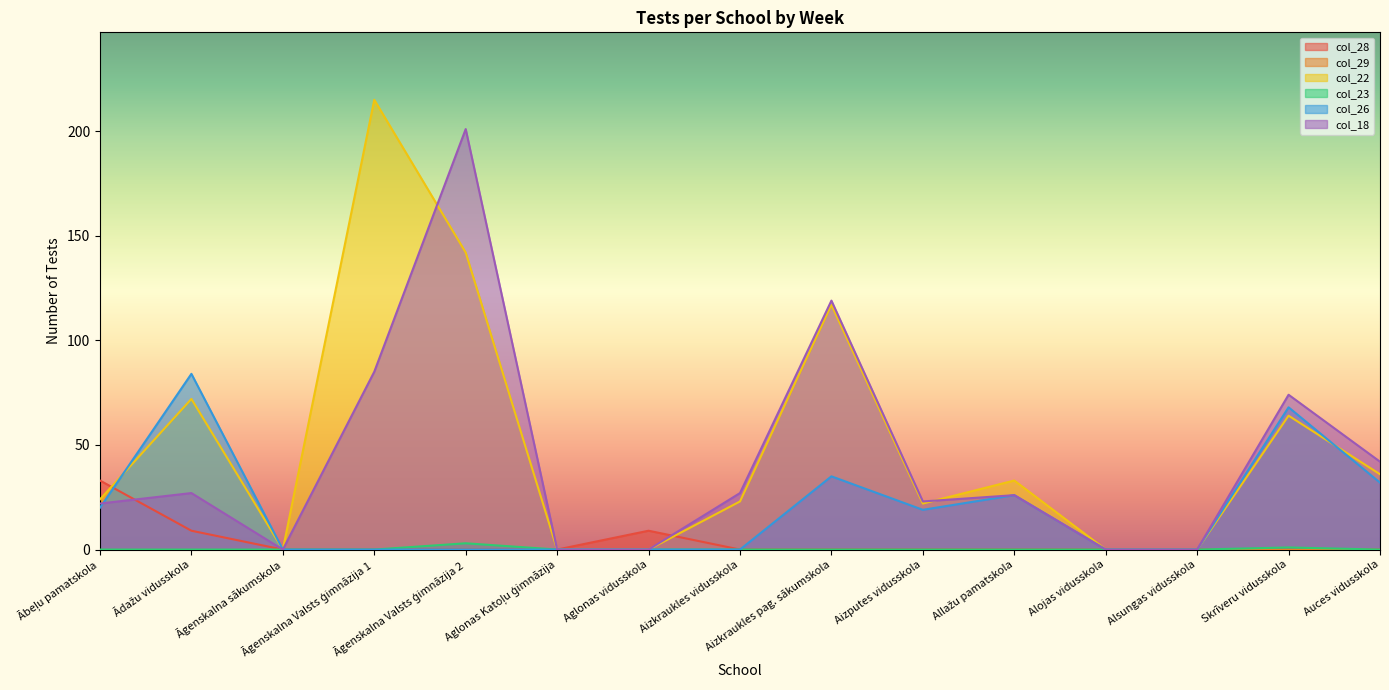

Rank the categories by col_28 value from highest to lowest.

Ābeļu pamatskola, Ādažu vidusskola, Aglonas vidusskola, Āgenskalna sākumskola, Āgenskalna Valsts ģimnāzija 1, Āgenskalna Valsts ģimnāzija 2, Aglonas Katoļu ģimnāzija, Aizkraukles vidusskola, Aizkraukles pag. sākumskola, Aizputes vidusskola, Allažu pamatskola, Alojas vidusskola, Alsungas vidusskola, Skrīveru vidusskola, Auces vidusskola